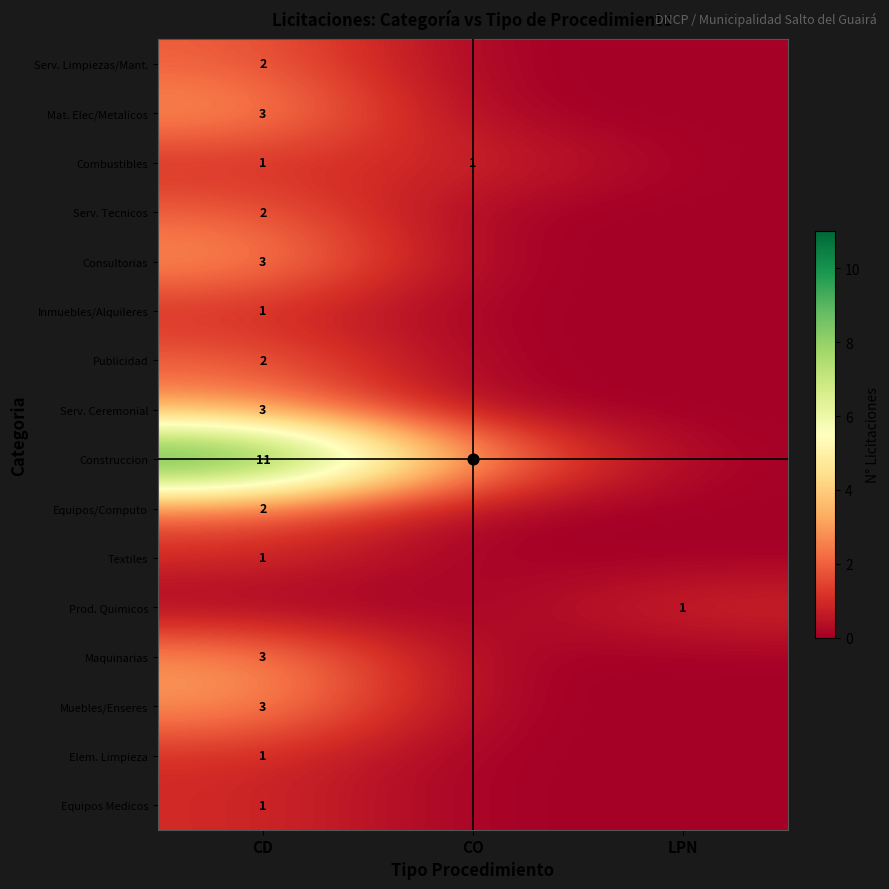

The value of Elem. Limpieza at CD is 1. True or false?

True